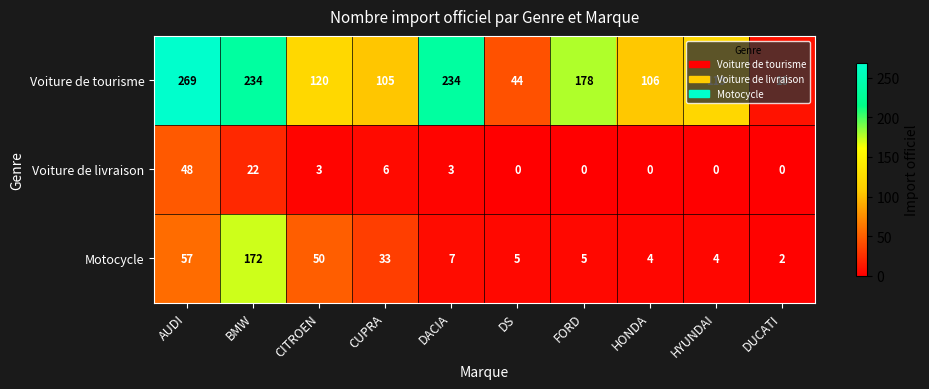

Rank the series by their maximum value, from lowest to highest.

Voiture de livraison, Motocycle, Voiture de tourisme